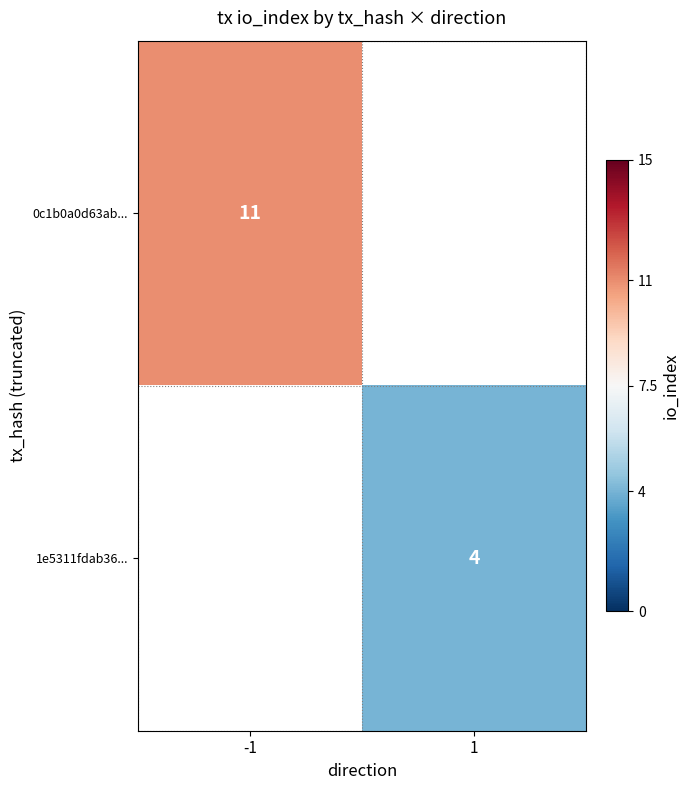

True or false: 0c1b0a0d63ab... has a value of 20 at -1.

False